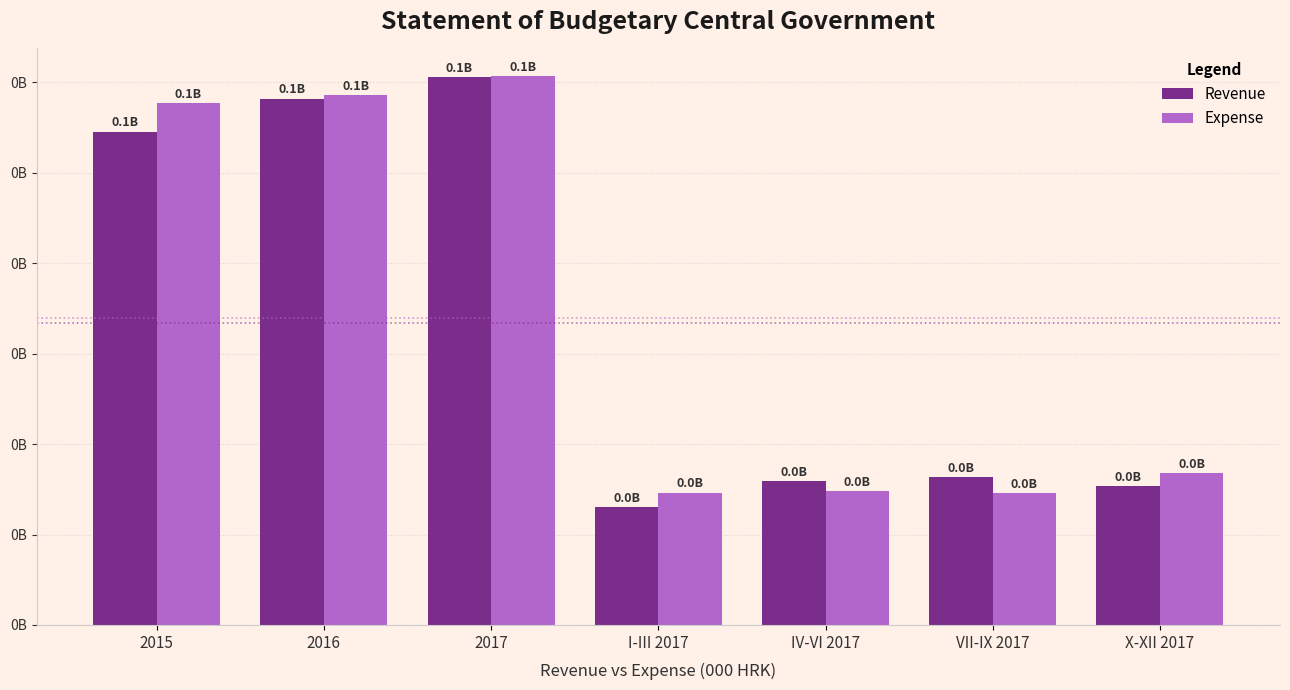

Is it true that Expense equals 76073617 at 2017?

False